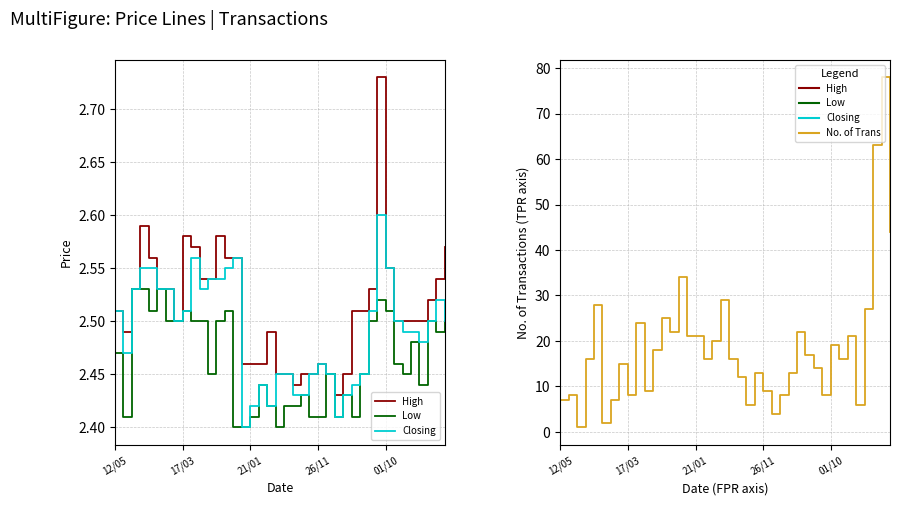

In Low, how many points are lower than both neighbors (excluding endpoints)?

9